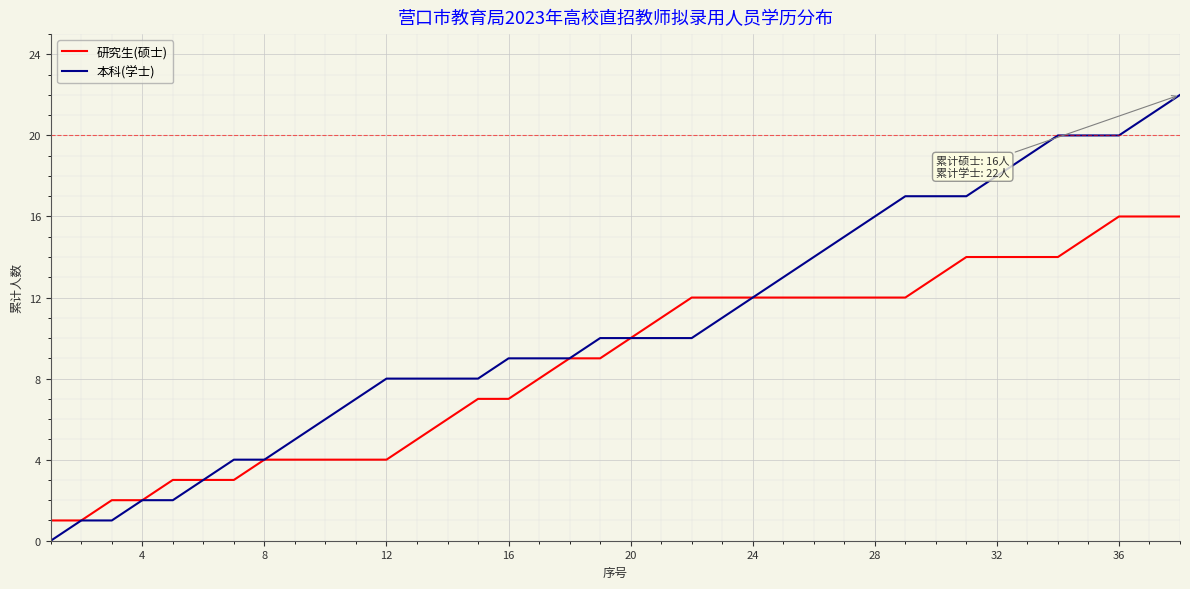

What is the maximum value shown in the chart?

22